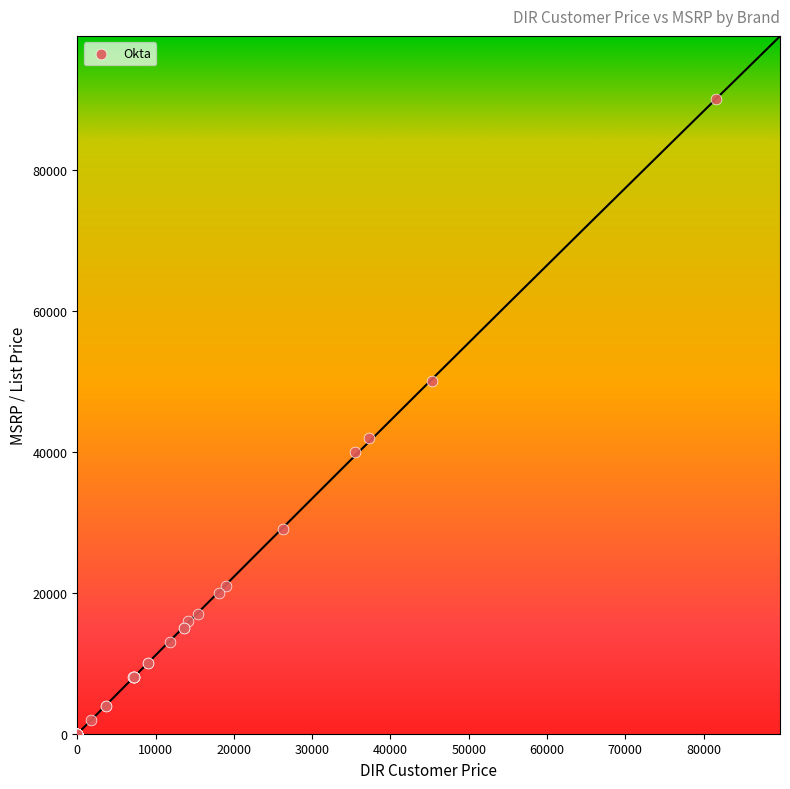

What Y value in the scatter plot is closest to 45000?

42000.0